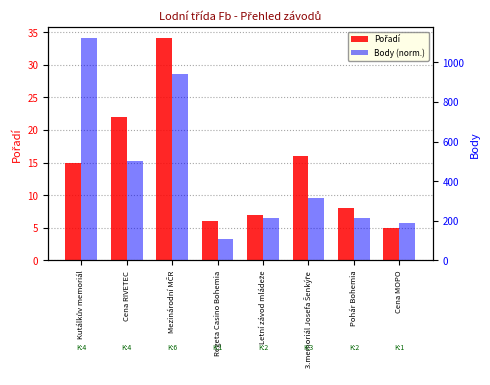

Reading right to left, transcribe all the data shown in this chart.

Pořadí: 5.0	8.0	16.0	7.0	6.0	34.0	22.0	15.0
Body (norm.): 5.7	6.4	9.6	6.4	3.2	28.5	15.3	34.0